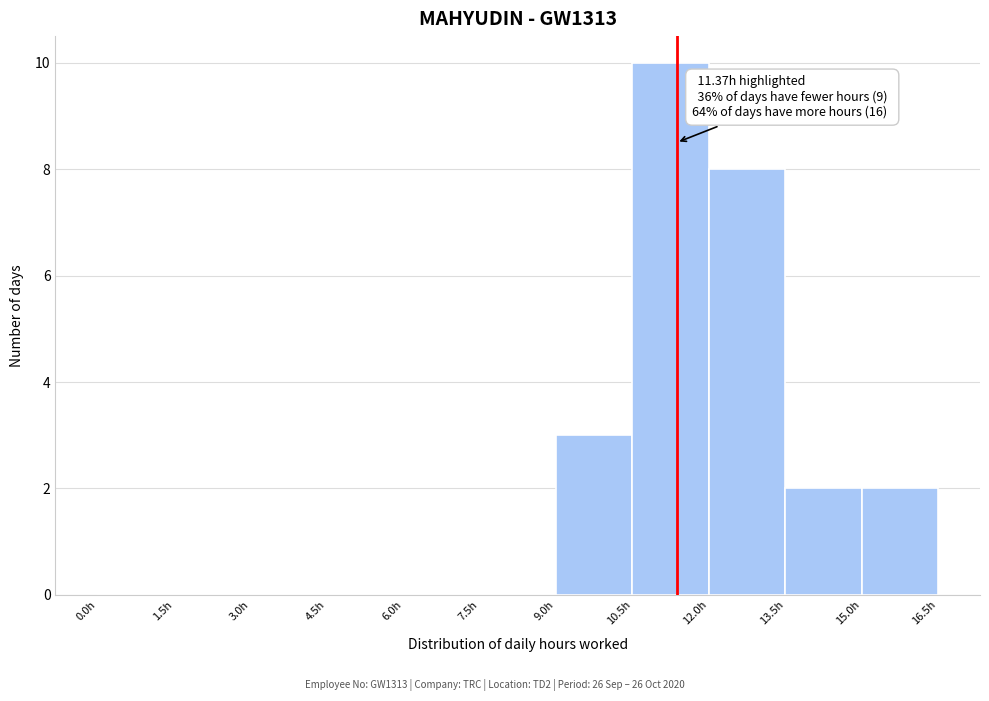

Over which range of the x-axis is the bar tallest?

10.5 to 12.0